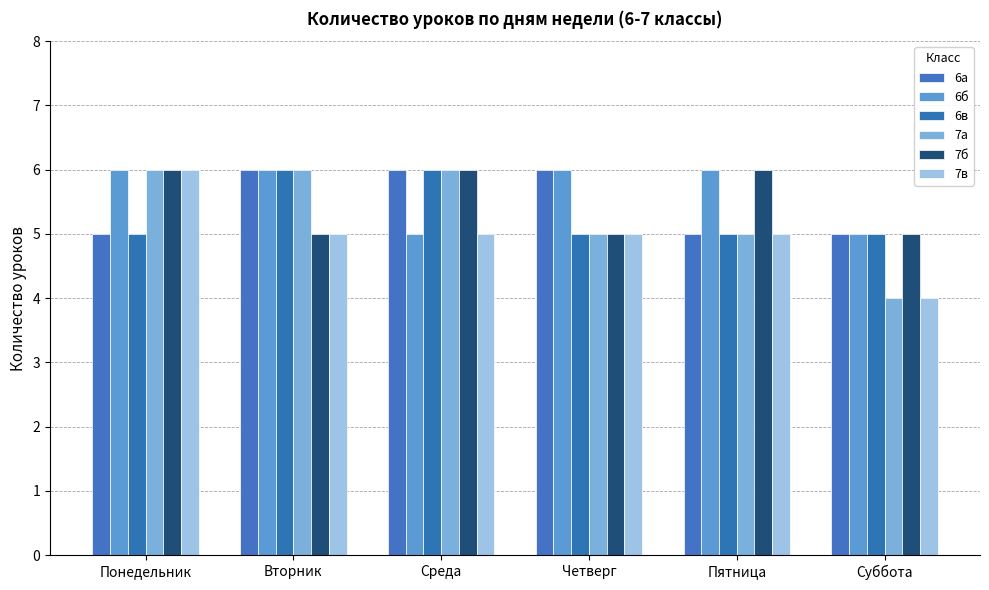

What is the value of the 6в bar at the 5th from the left?

5